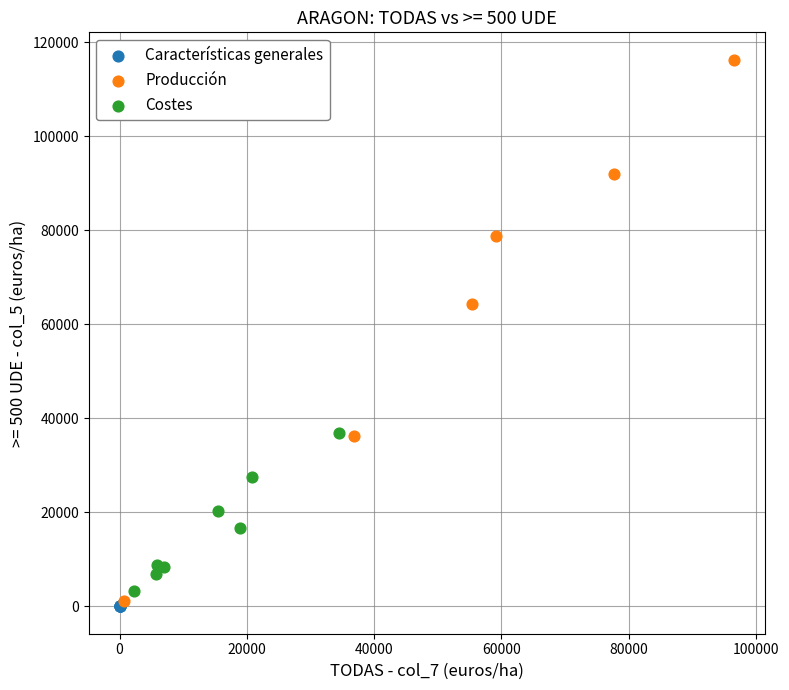

Which series has the largest Y range (max minus min)?

Producción